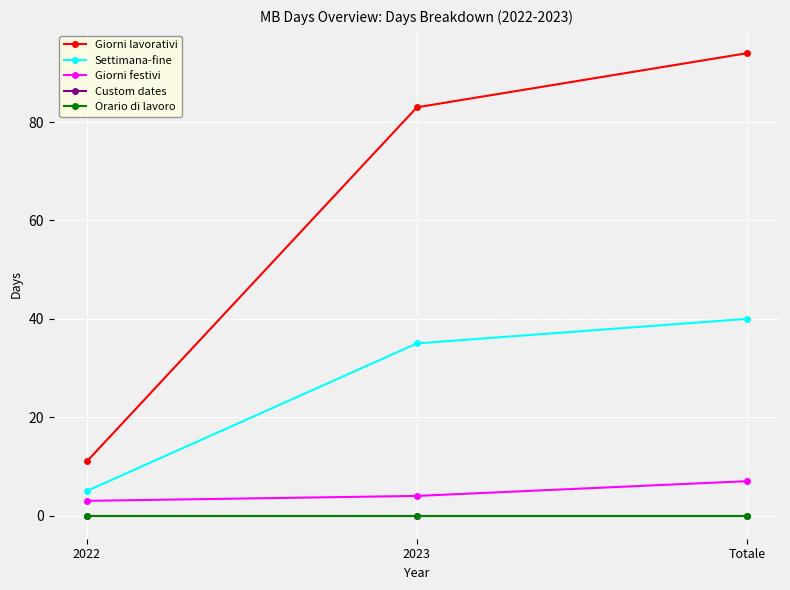

Reading left to right, extract all data points from this chart.

Giorni lavorativi: 11	83	94
Settimana-fine: 5	35	40
Giorni festivi: 3	4	7
Custom dates: 0	0	0
Orario di lavoro: 0	0	0